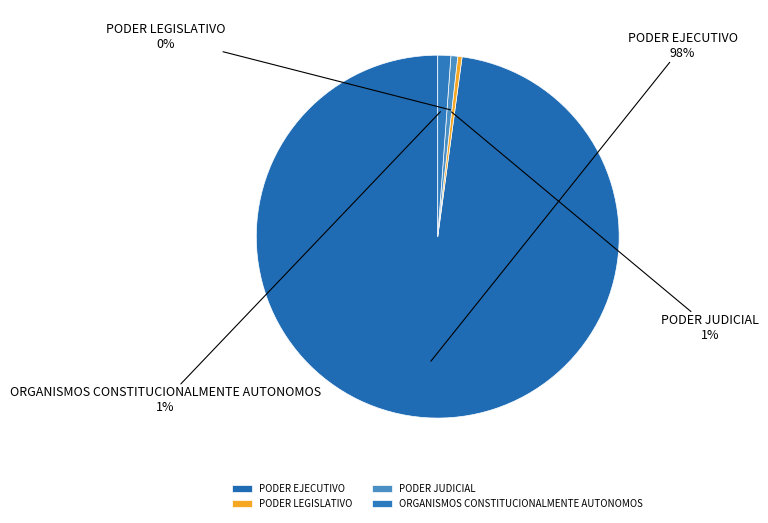

Which has a higher value, PODER JUDICIAL or PODER EJECUTIVO?

PODER EJECUTIVO